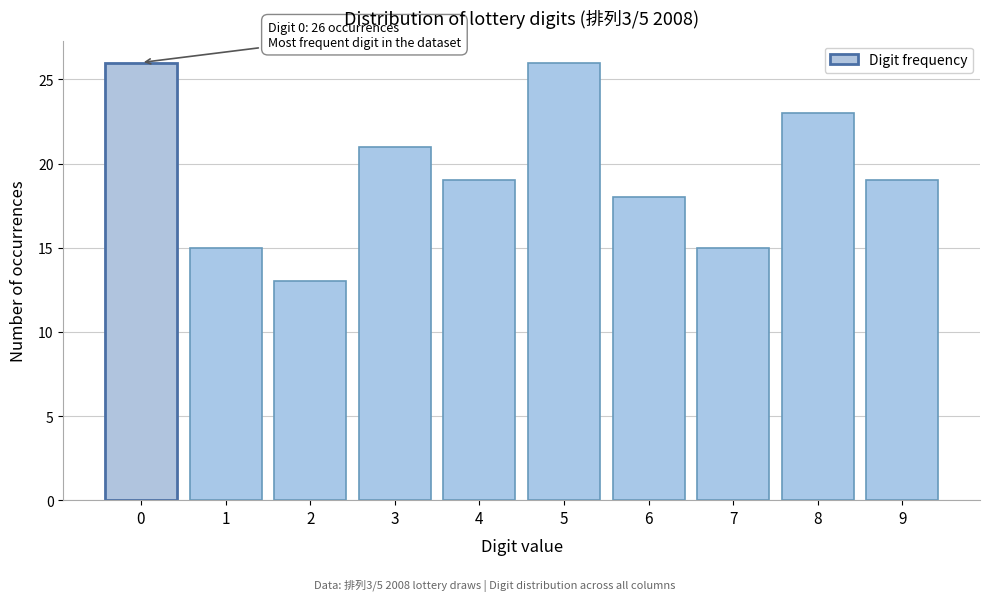

Reading left to right, what are all the values shown in this chart?

0=26	1=15	2=13	3=21	4=19	5=26	6=18	7=15	8=23	9=19